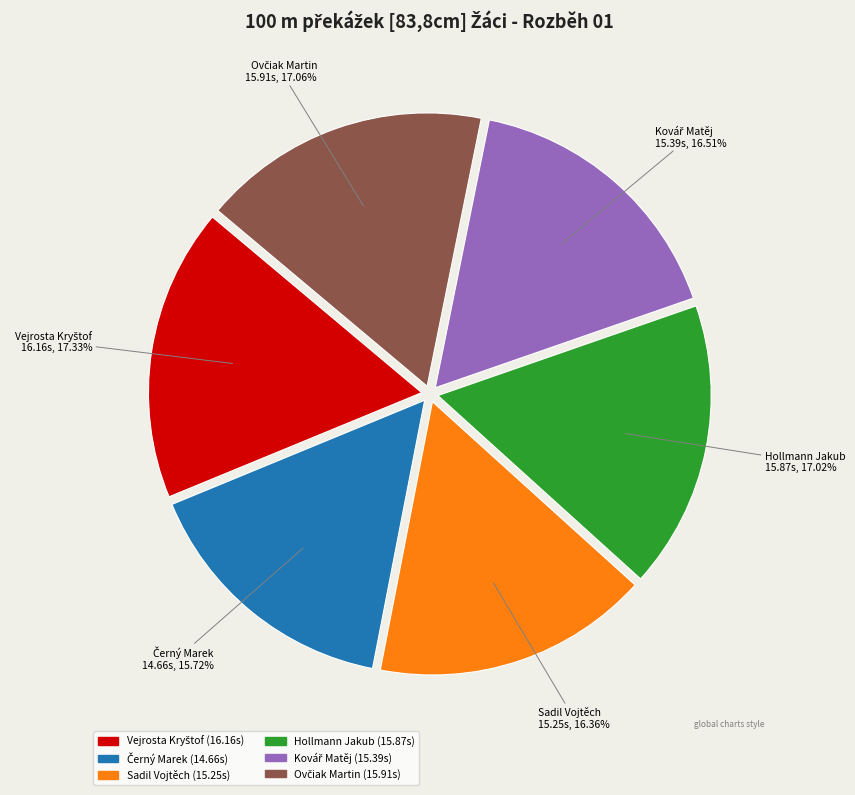

Does any single category account for the majority?

No